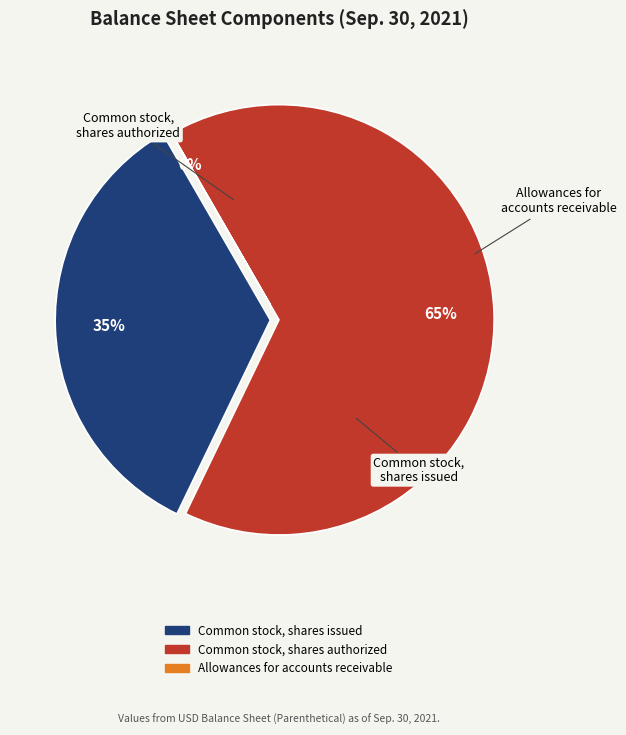

To the nearest percent, what is the combined percentage of Common stock, shares issued and Allowances for accounts receivable?

35%